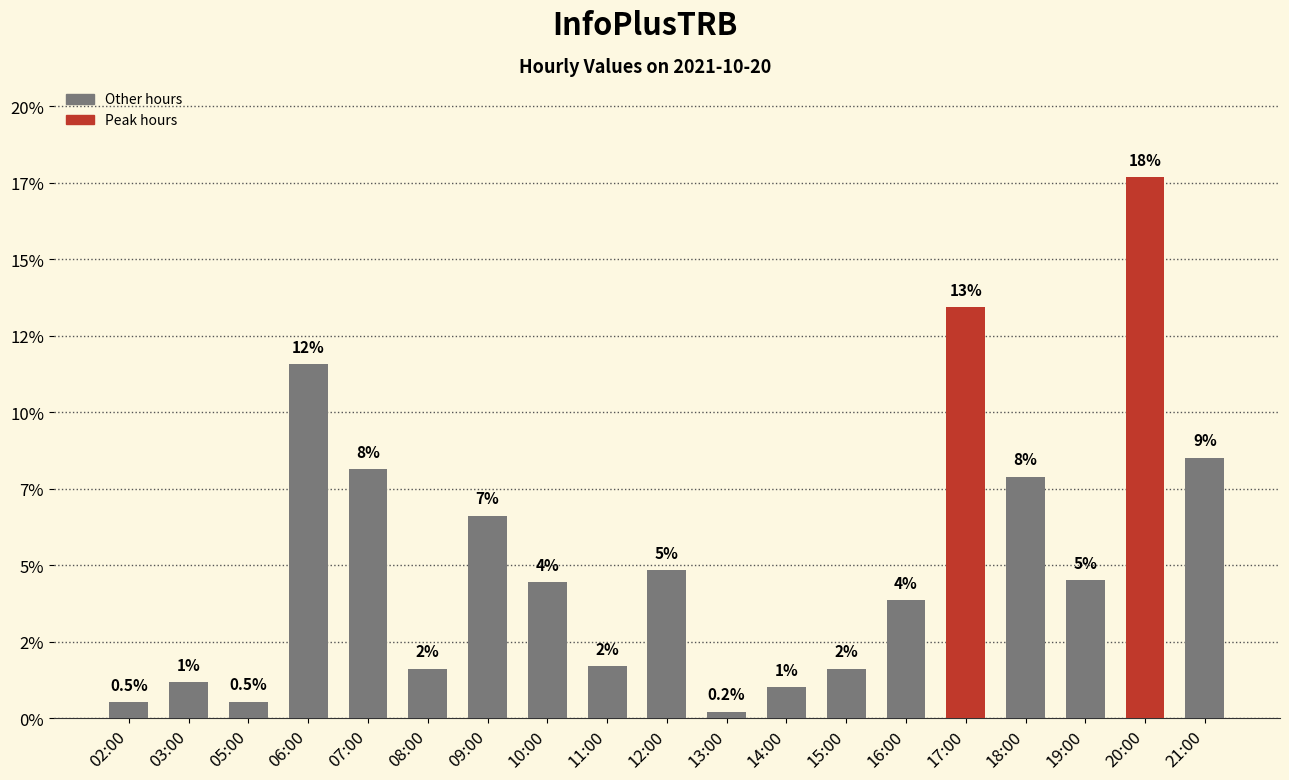

Rank the categories by value from lowest to highest.

13:00, 02:00, 05:00, 14:00, 03:00, 08:00, 15:00, 11:00, 16:00, 10:00, 19:00, 12:00, 09:00, 18:00, 07:00, 21:00, 06:00, 17:00, 20:00